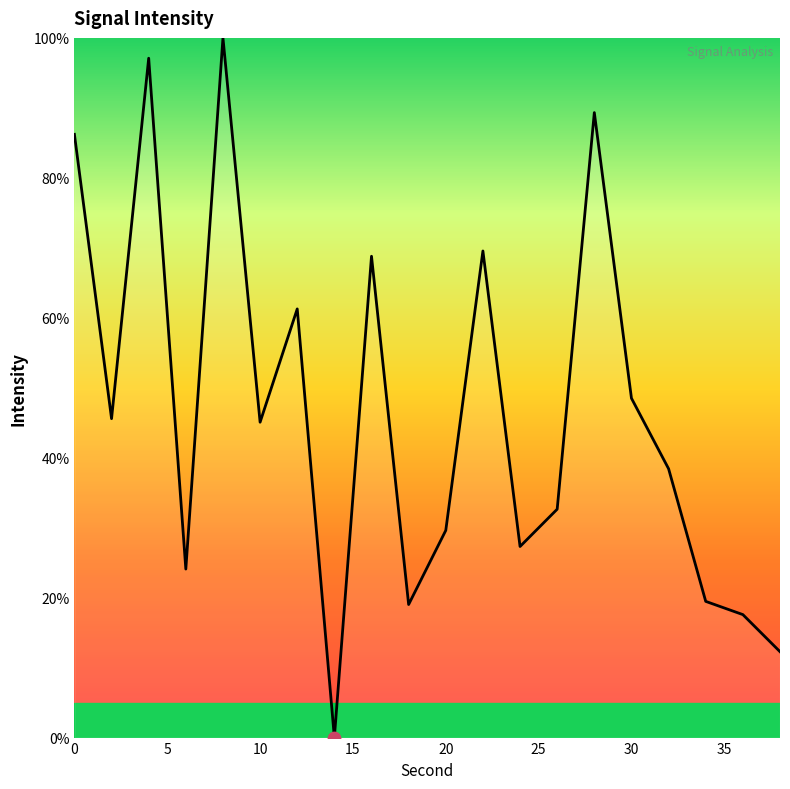

What is the difference between the maximum and minimum values?

100.0